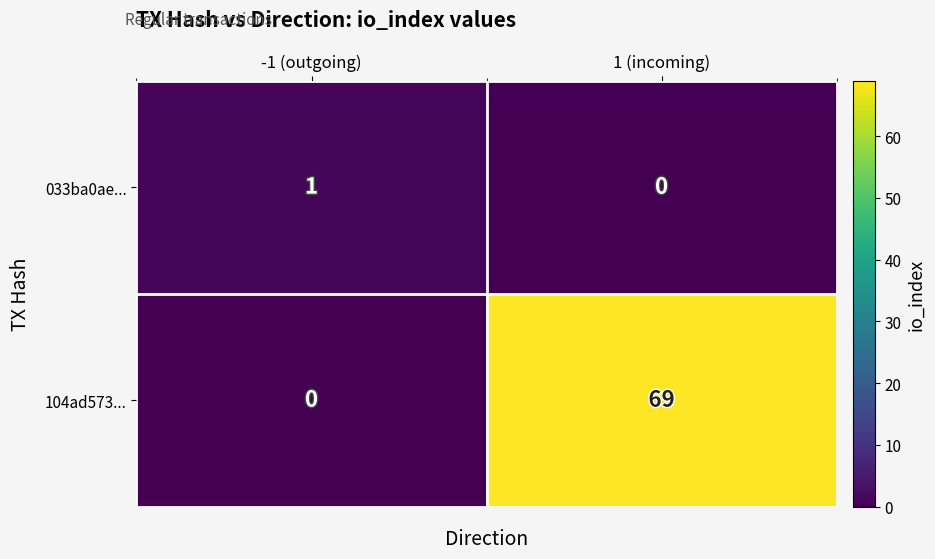

Count the number of data series in this chart.

2